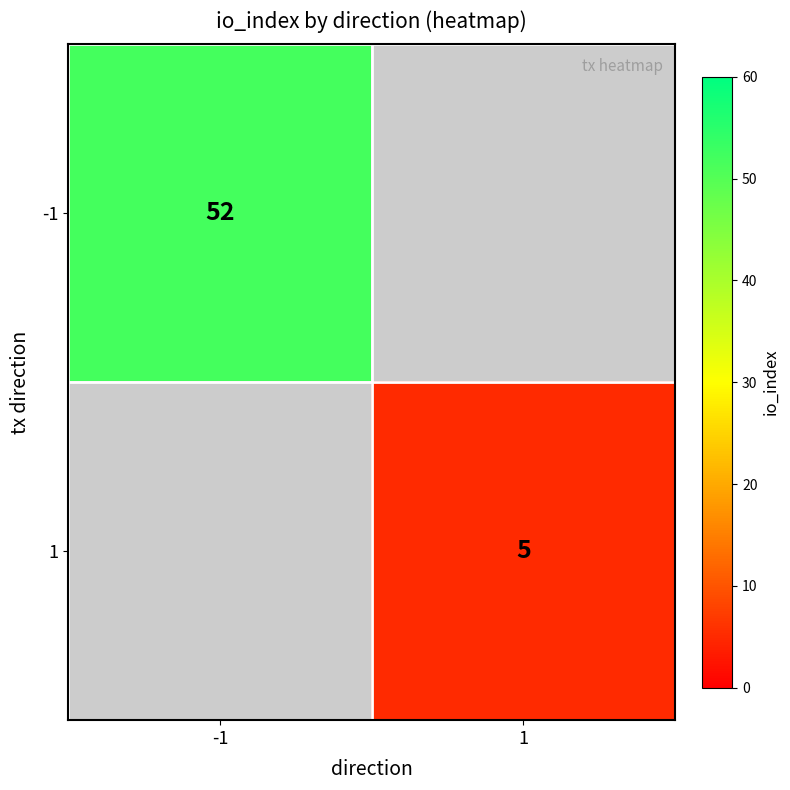

The value of 1 at 1 is 6.6. True or false?

False